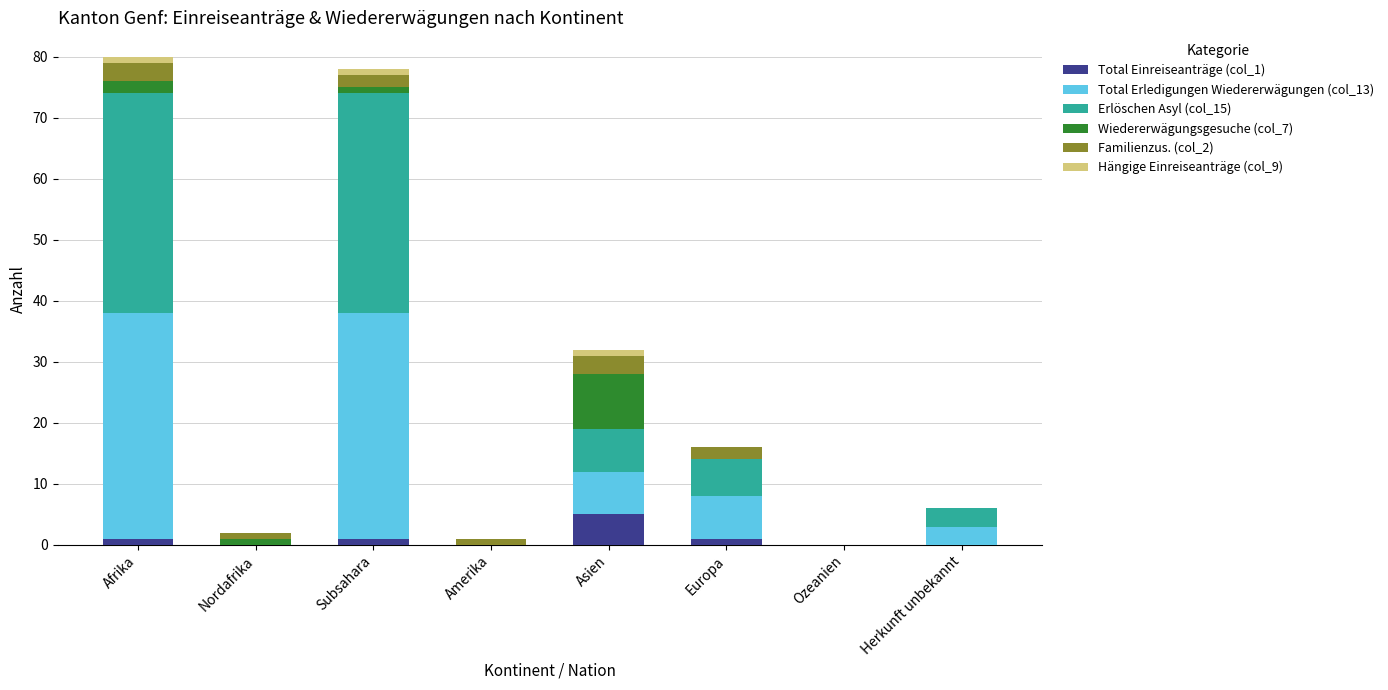

True or false: Total Einreiseanträge (col_1) has a value of 5 at Asien.

True